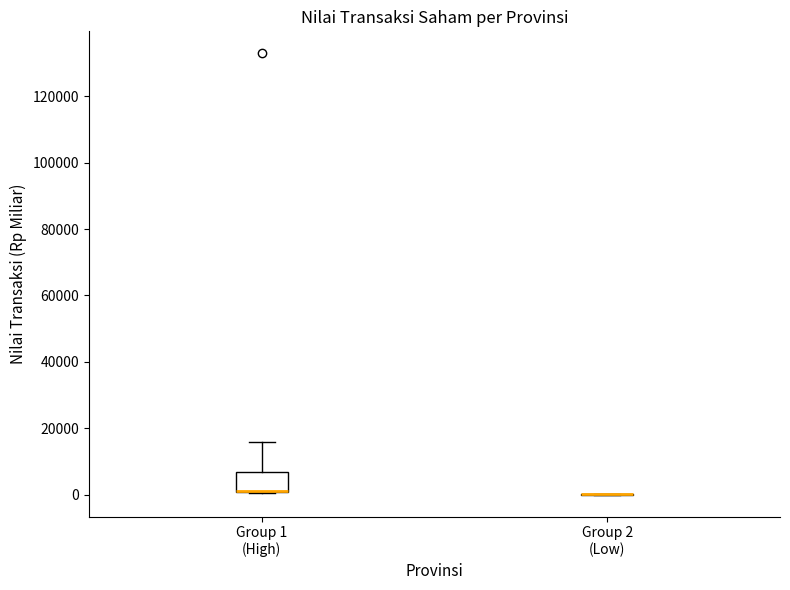

Comparing the boxes themselves (not the whiskers), which one is the tallest?

Group 1 (High)